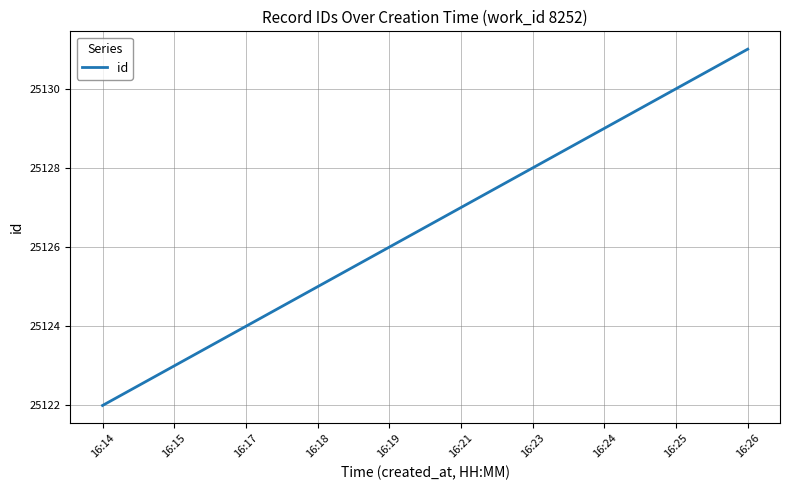

Read the value at 16:18.

25125